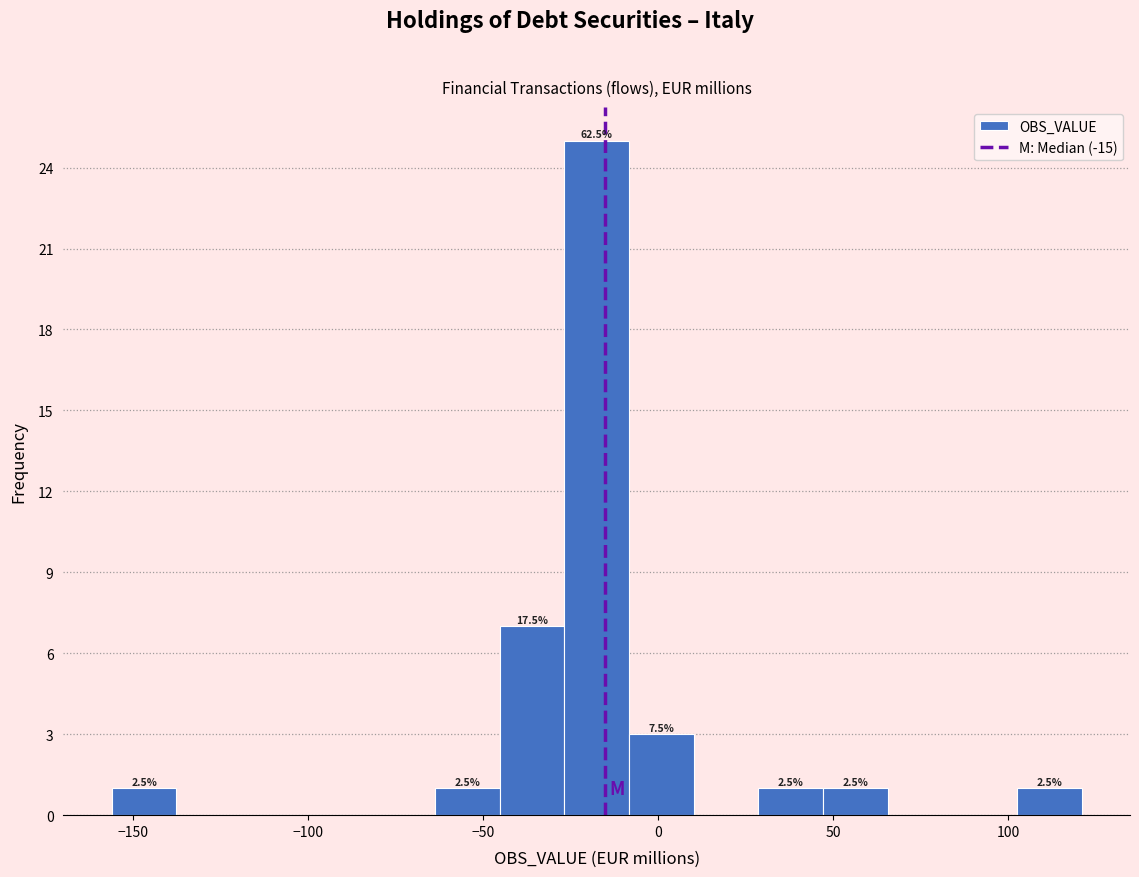

Around what value on the x-axis is the tallest bar? Give the approximate position of its centre, as read against the axis.

-15